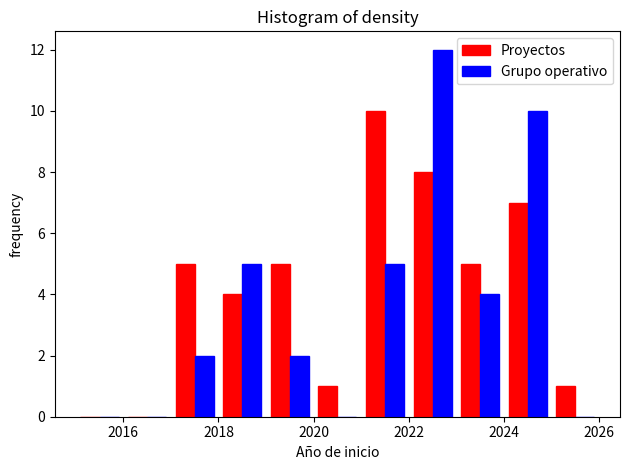

What is the height of the Grupo operativo bar covering 2023 to 2024 on the x-axis? The values are not printed on the chart, so give them approximately, as read against the axis.

4